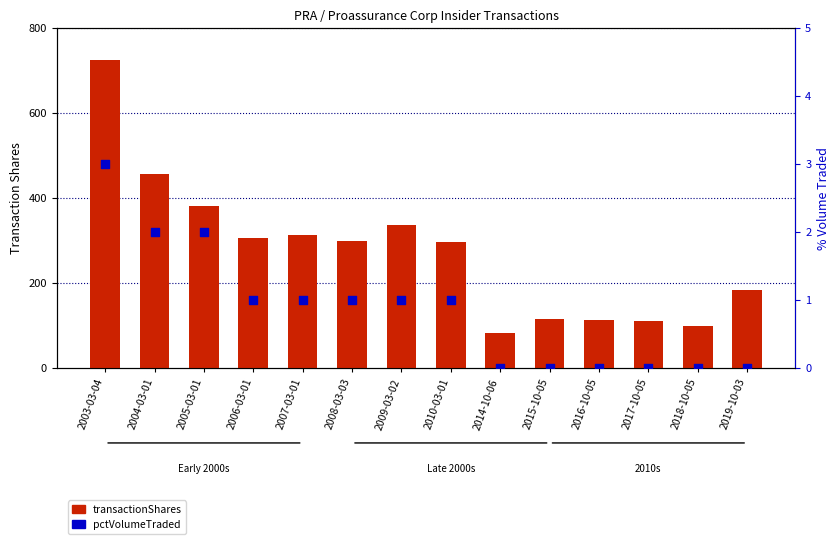

Which series contains the lowest Y value?

pctVolumeTraded